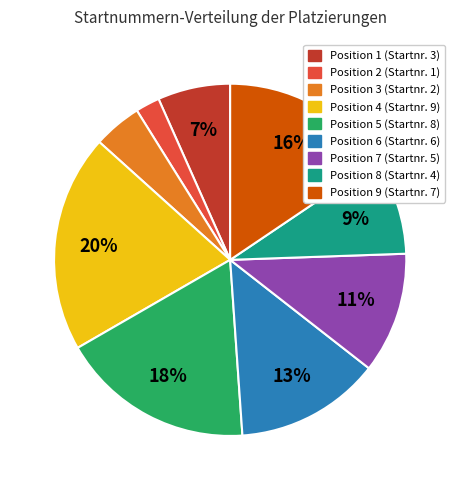

Does any single category account for the majority?

No